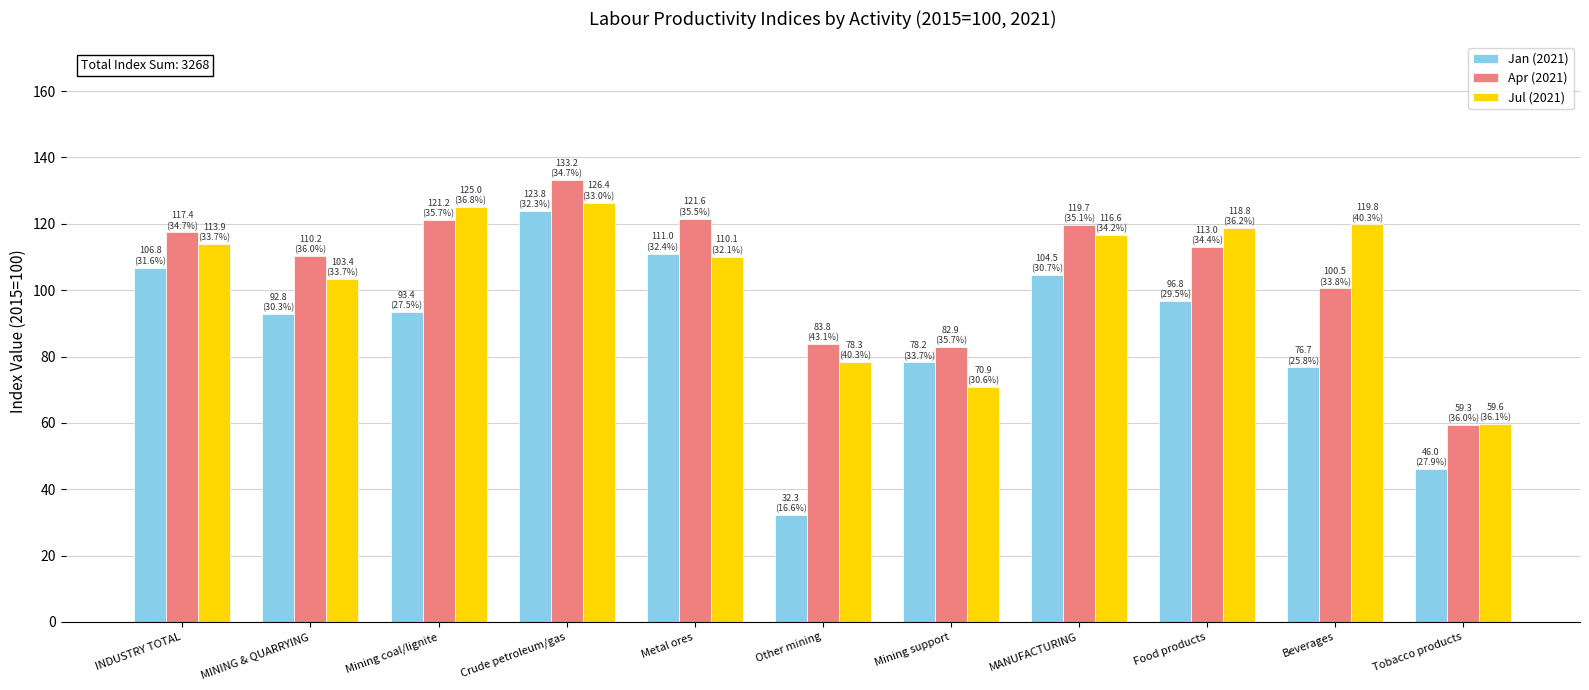

What is the difference between the second highest and second lowest values in the Jan (2021) series?

65.0